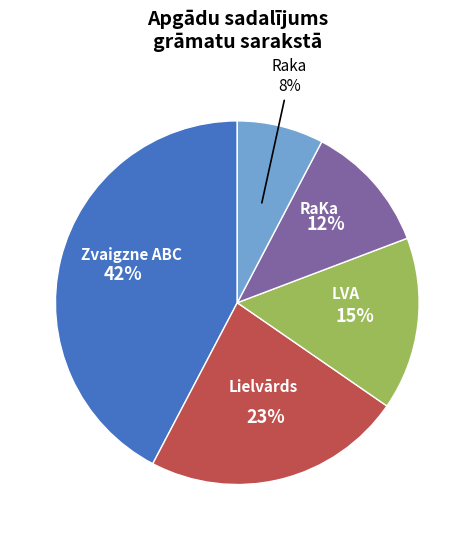

To the nearest percent, what portion does Raka represent?

8%